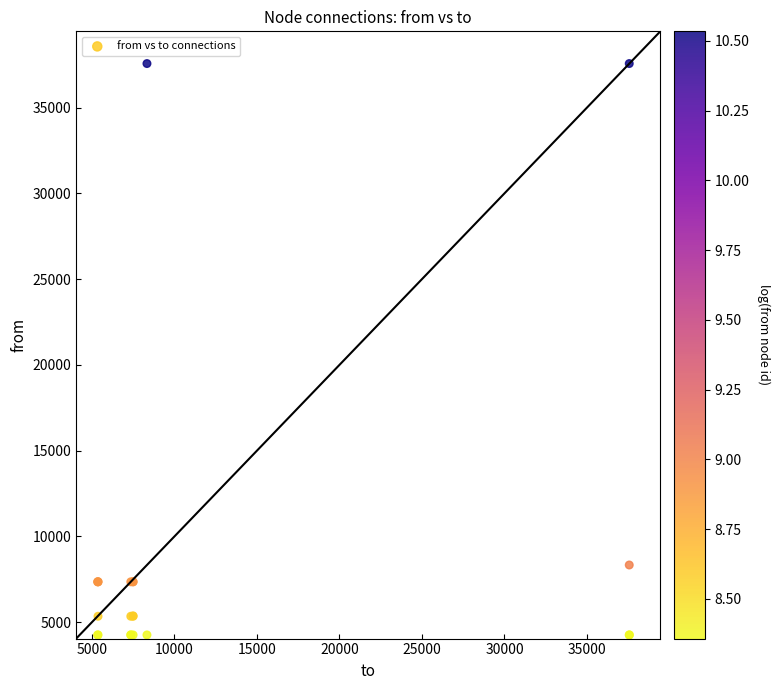

What Y value in the scatter plot is closest to 20914?

8337